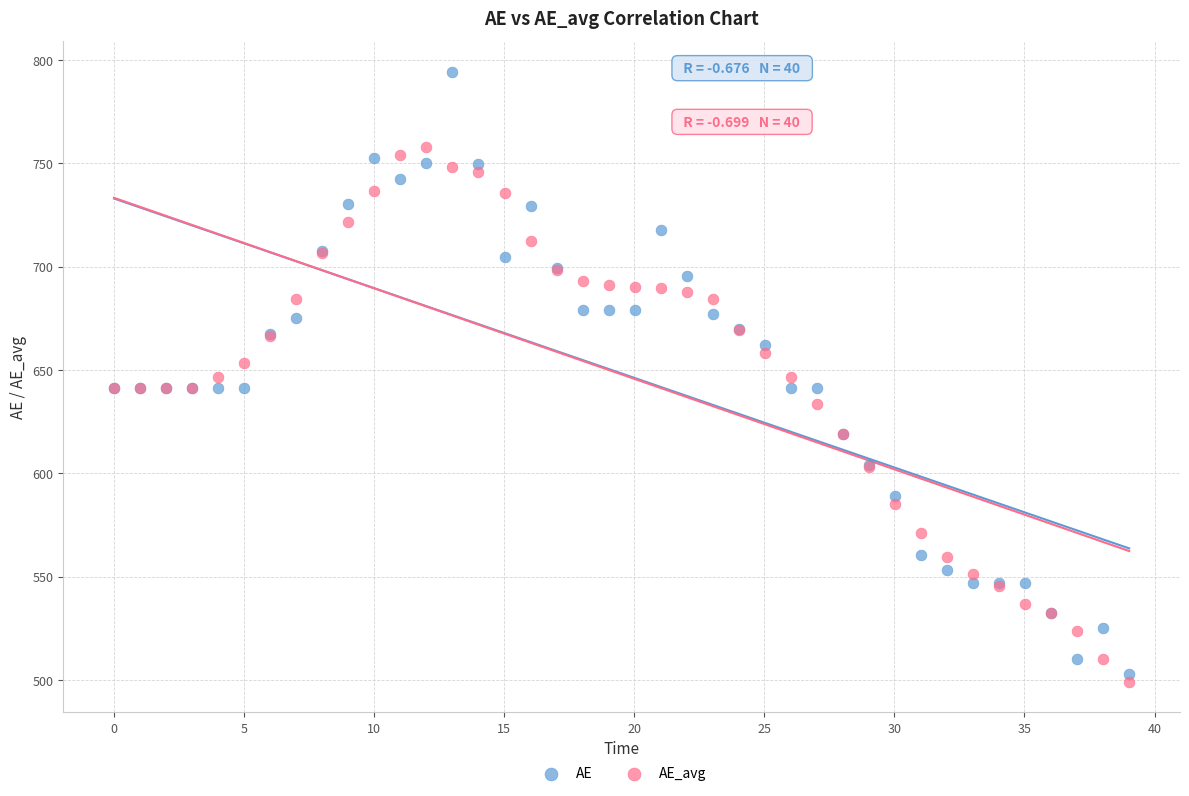

Which series has the widest spread of Y values?

AE